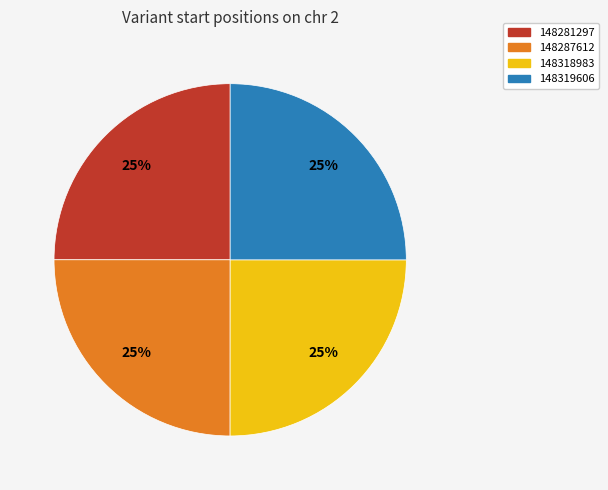

Is it true that 148287612 is 25% of the pie?

True